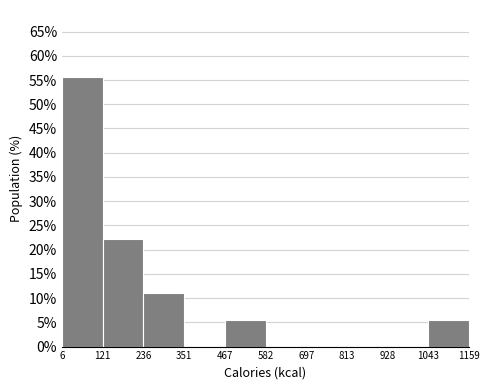

Over which range of the x-axis is the bar tallest?

6 to 121